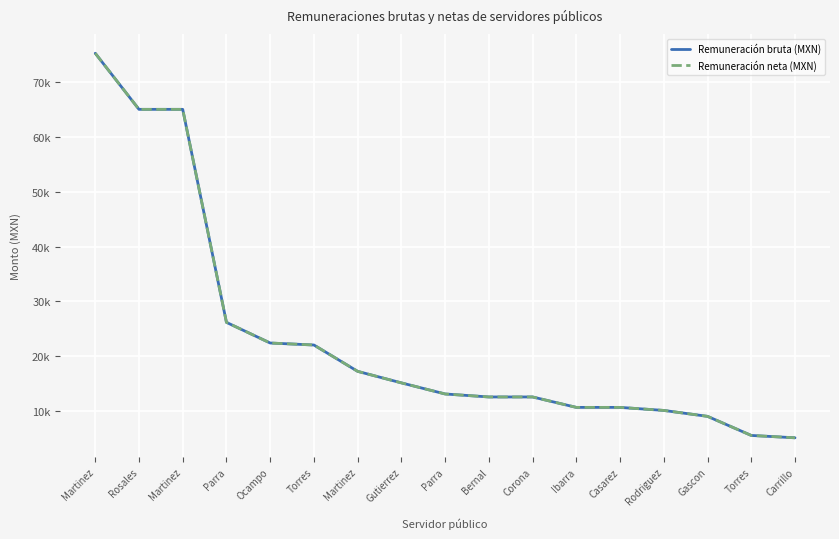

Does the chart have visible grid lines?

Yes